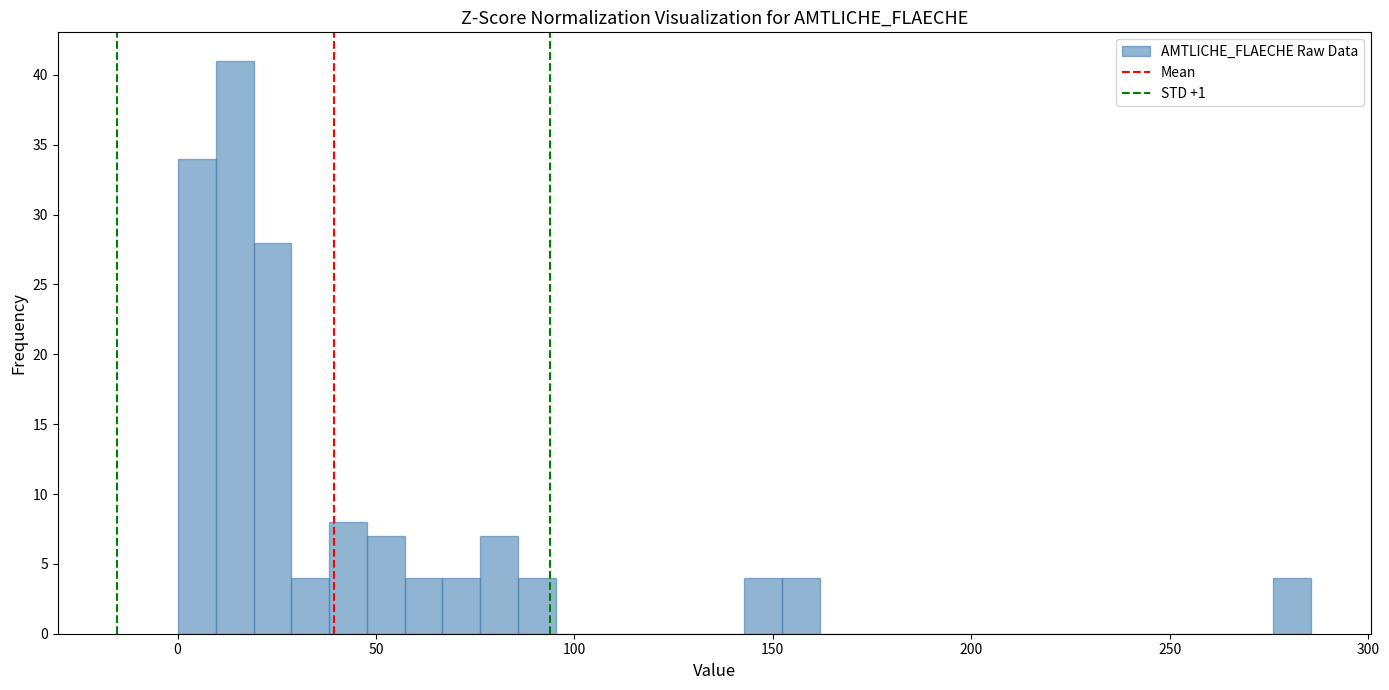

Around what value on the x-axis is the tallest bar? Give the approximate position of its centre, as read against the axis.

15